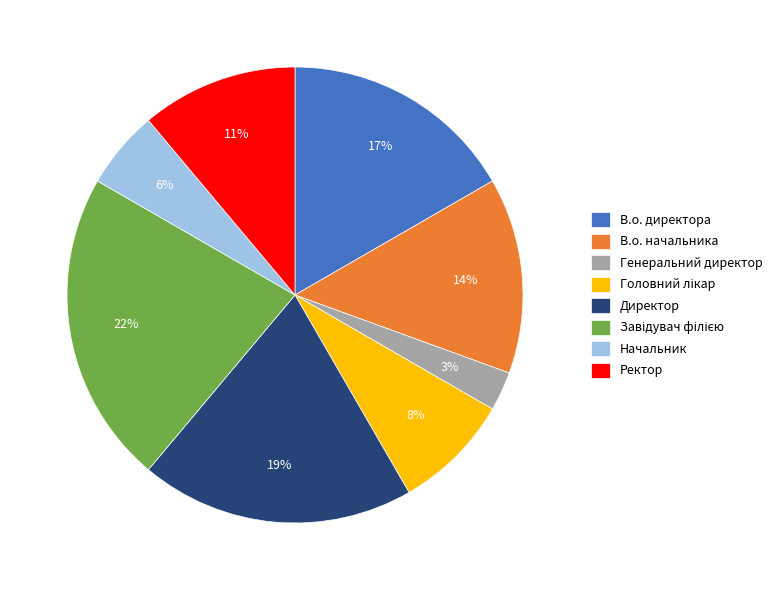

Is there a majority slice in this chart?

No